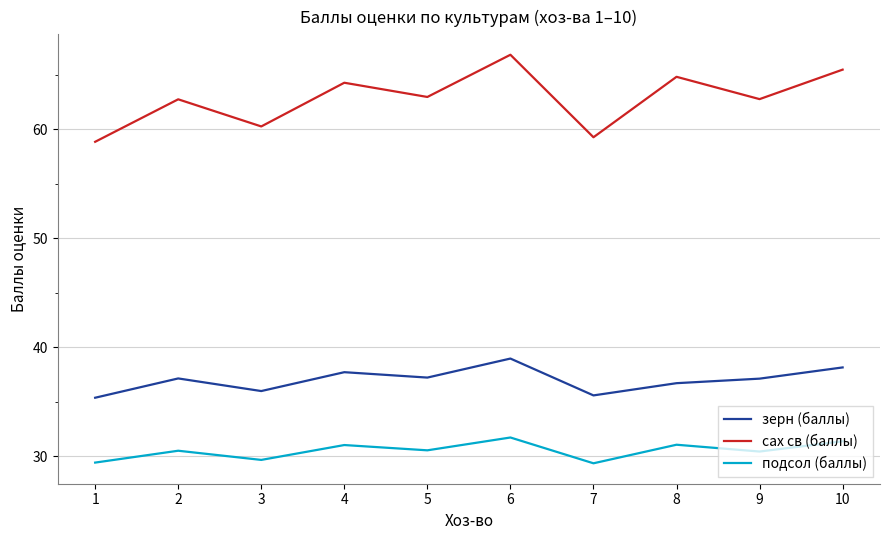

At which category is the sum across all series the highest?

6